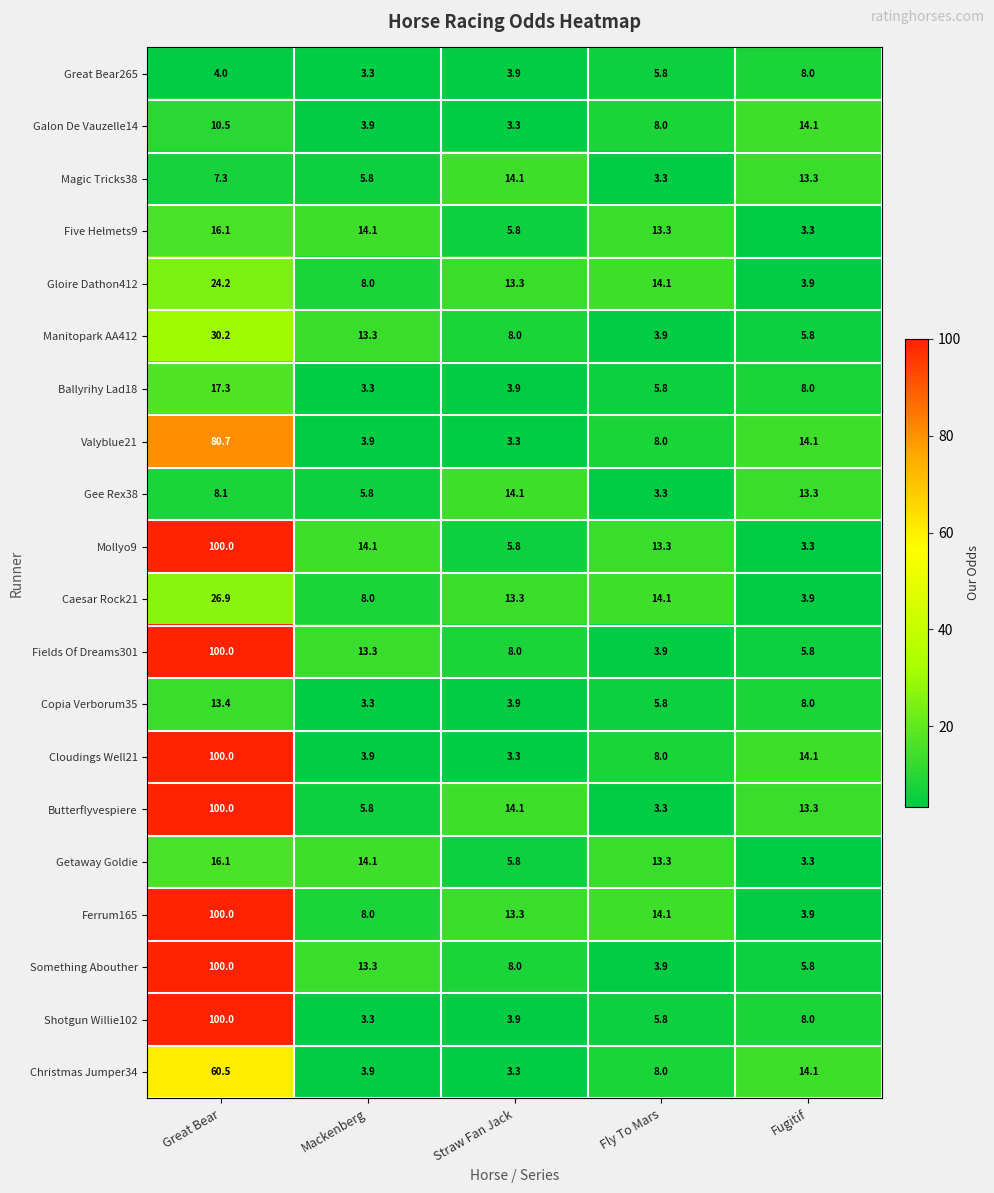

What is the total value across all series at Fugitif?

167.3